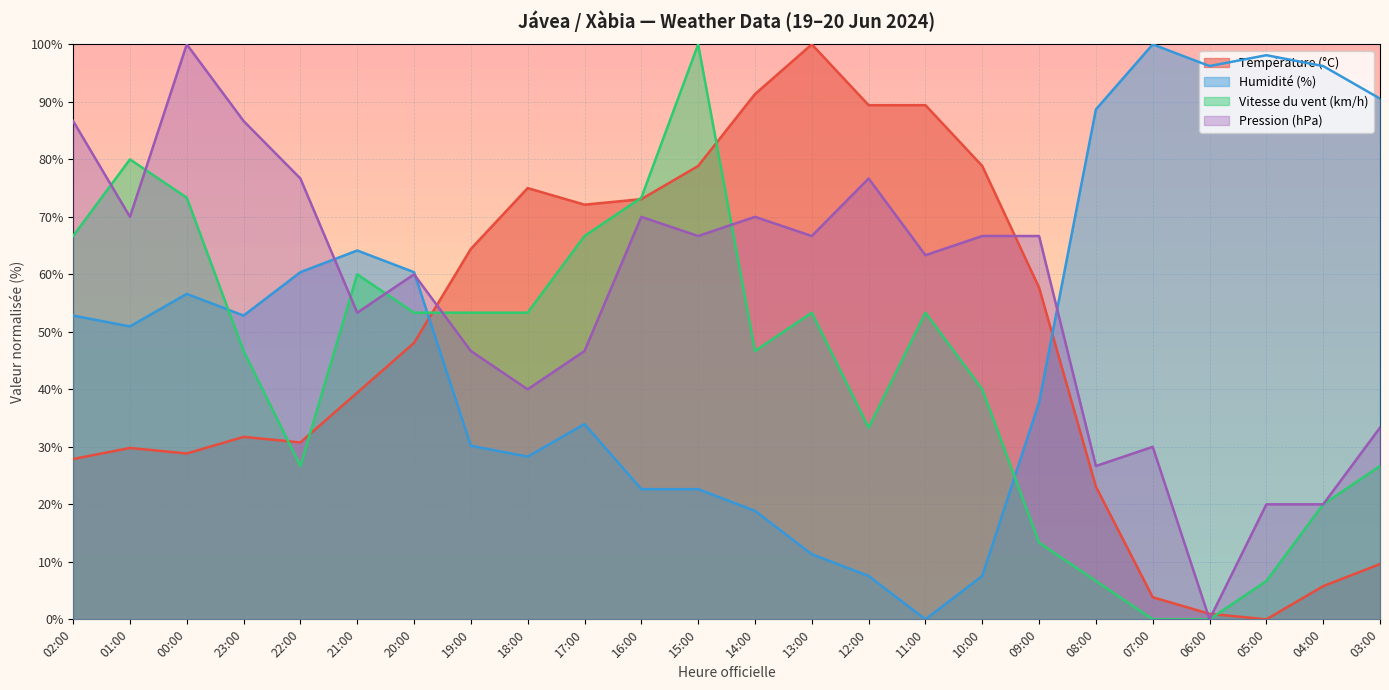

Reading left to right, transcribe all the data shown in this chart.

Température (°C): 02:00=27.9	01:00=29.8	00:00=28.8	23:00=31.7	22:00=30.8	21:00=39.4	20:00=48.1	19:00=64.4	18:00=75.0	17:00=72.1	16:00=73.1	15:00=78.8	14:00=91.3	13:00=100.0	12:00=89.4	11:00=89.4	10:00=78.8	09:00=57.7	08:00=23.1	07:00=3.8	06:00=1.0	05:00=0.0	04:00=5.8	03:00=9.6
Humidité (%): 02:00=52.8	01:00=50.9	00:00=56.6	23:00=52.8	22:00=60.4	21:00=64.2	20:00=60.4	19:00=30.2	18:00=28.3	17:00=34.0	16:00=22.6	15:00=22.6	14:00=18.9	13:00=11.3	12:00=7.5	11:00=0.0	10:00=7.5	09:00=37.7	08:00=88.7	07:00=100.0	06:00=96.2	05:00=98.1	04:00=96.2	03:00=90.6
Vitesse du vent (km/h): 02:00=66.7	01:00=80.0	00:00=73.3	23:00=46.7	22:00=26.7	21:00=60.0	20:00=53.3	19:00=53.3	18:00=53.3	17:00=66.7	16:00=73.3	15:00=100.0	14:00=46.7	13:00=53.3	12:00=33.3	11:00=53.3	10:00=40.0	09:00=13.3	08:00=6.7	07:00=0.0	06:00=0.0	05:00=6.7	04:00=20.0	03:00=26.7
Pression (hPa): 02:00=86.7	01:00=70.0	00:00=100.0	23:00=86.7	22:00=76.7	21:00=53.3	20:00=60.0	19:00=46.7	18:00=40.0	17:00=46.7	16:00=70.0	15:00=66.7	14:00=70.0	13:00=66.7	12:00=76.7	11:00=63.3	10:00=66.7	09:00=66.7	08:00=26.7	07:00=30.0	06:00=0.0	05:00=20.0	04:00=20.0	03:00=33.3